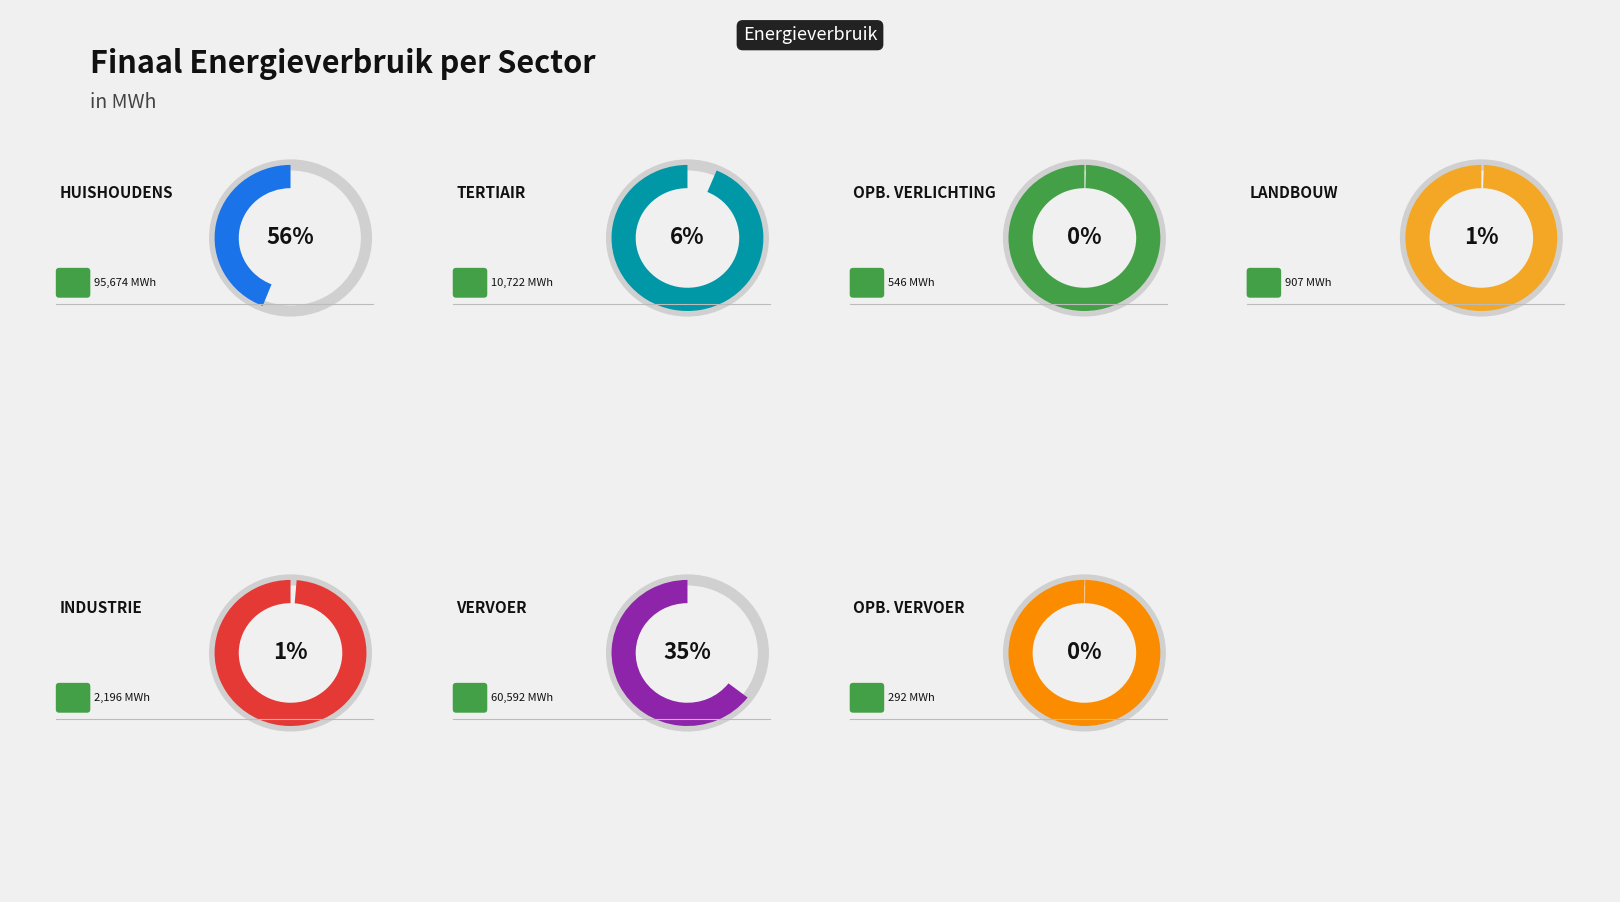

To the nearest percent, what is the difference between the openbaar vervoer and huishoudens slice percentages?

56%